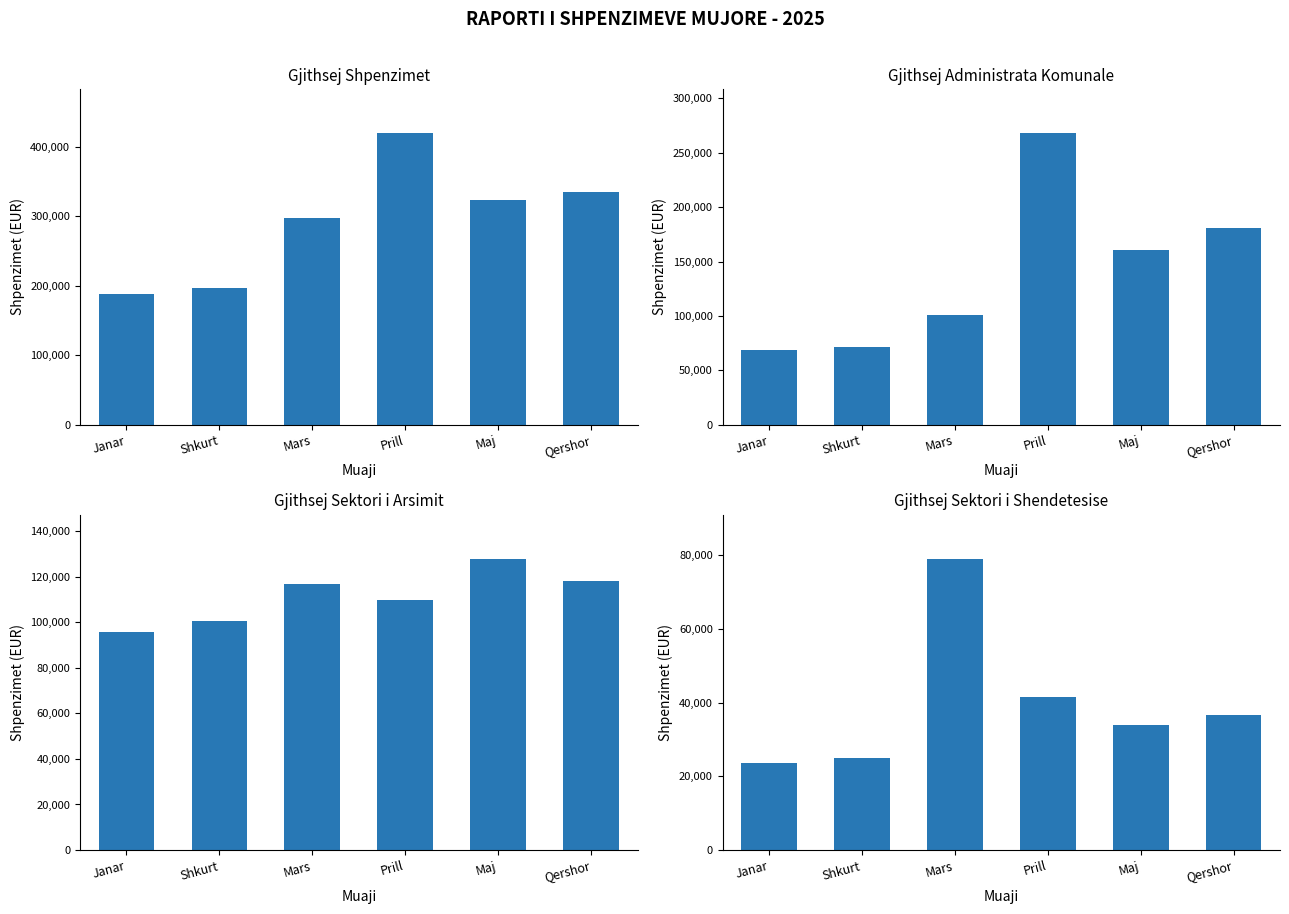

True or false: Gjithsej Sektori i Shendetesise has a value of 23670.3 at Janar.

True